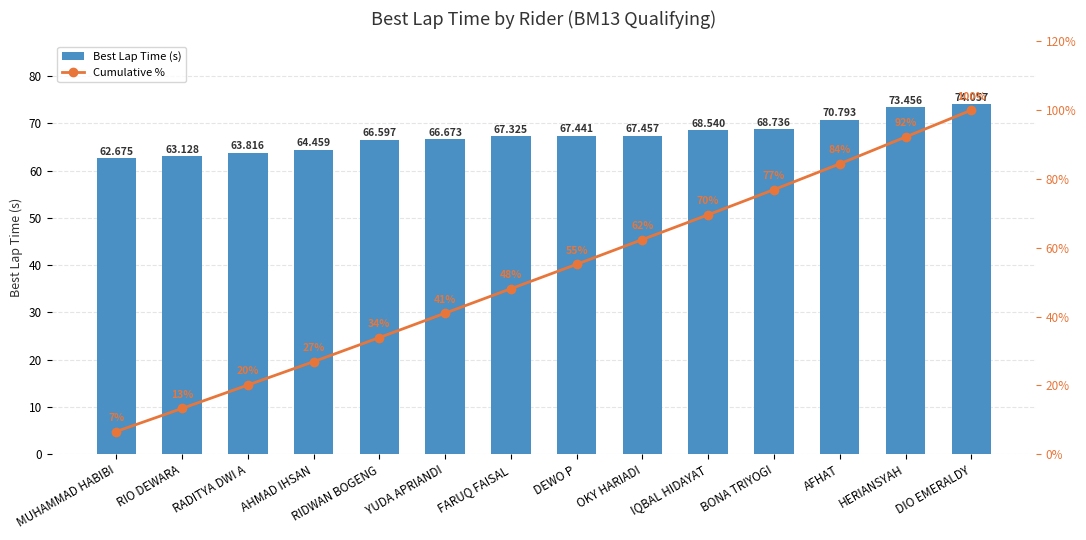

Which series has the widest spread of values?

Cumulative %